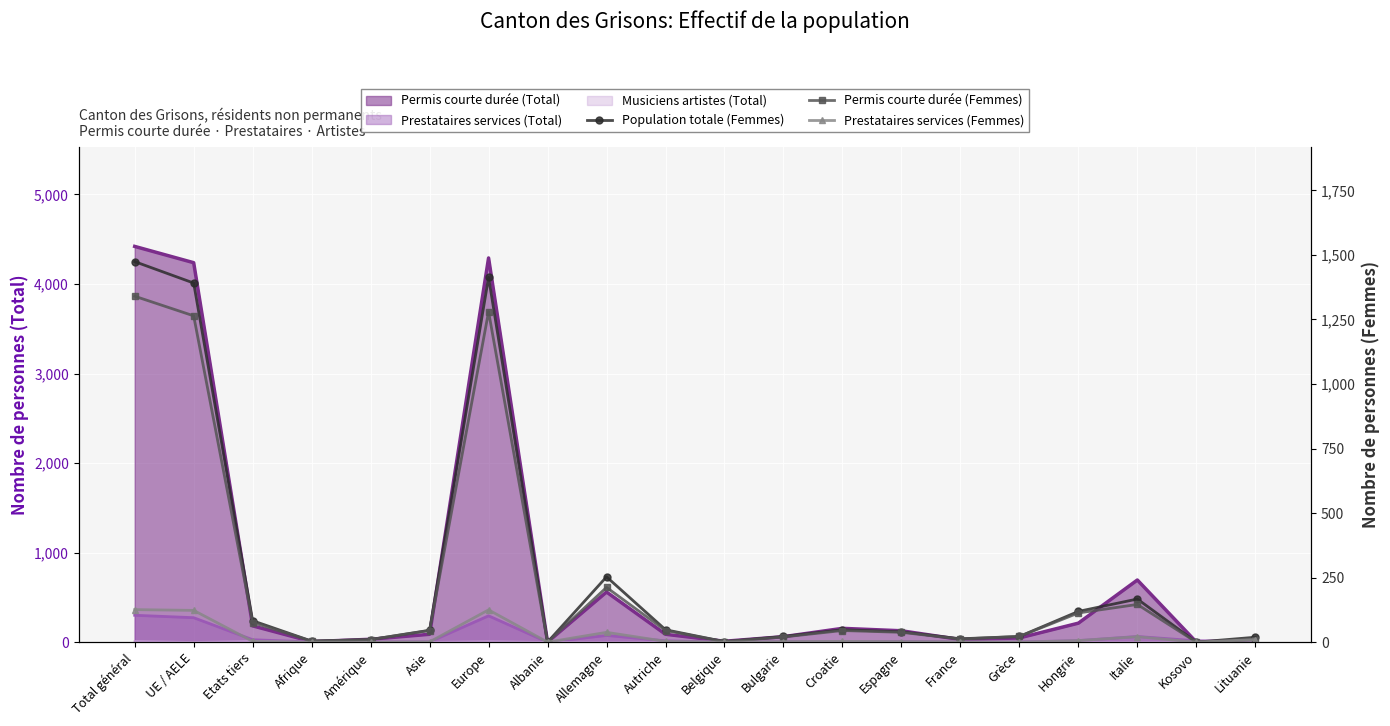

What is the difference between the Population totale (Femmes) values at Afrique and Belgique?

2